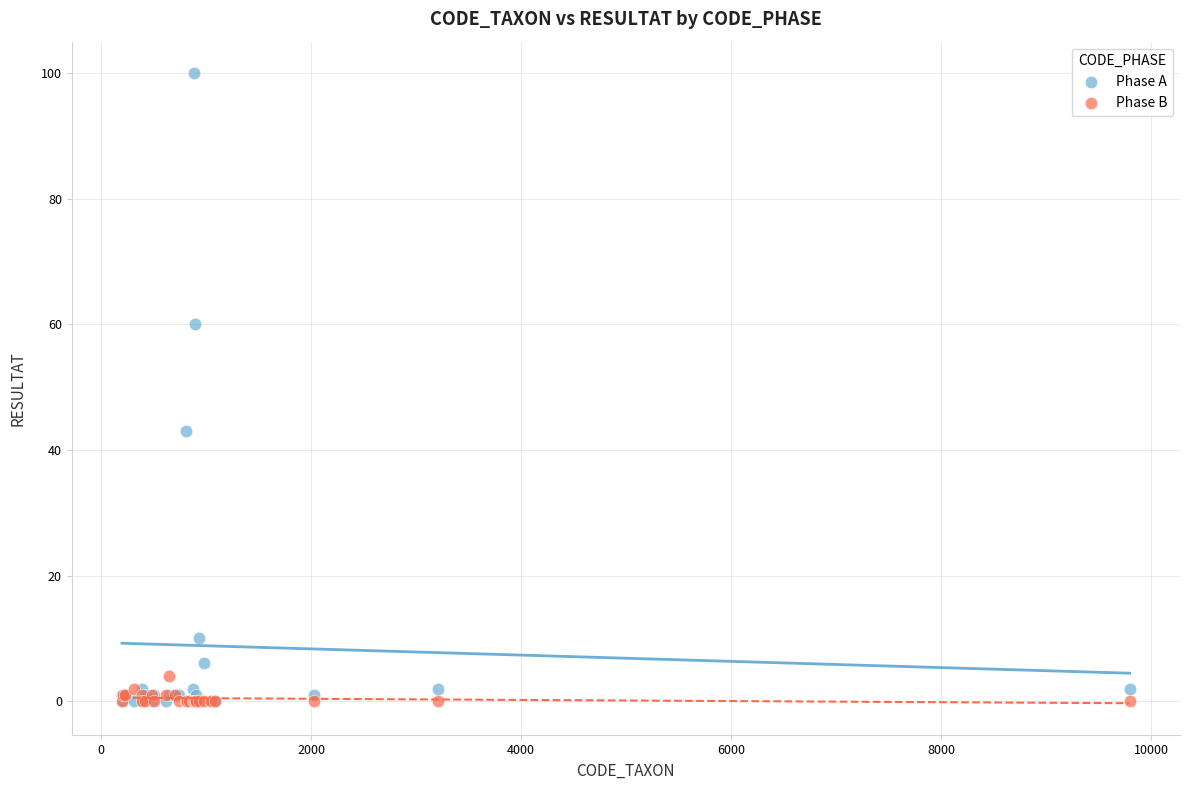

Across all series, what Y value is closest to 50?

43